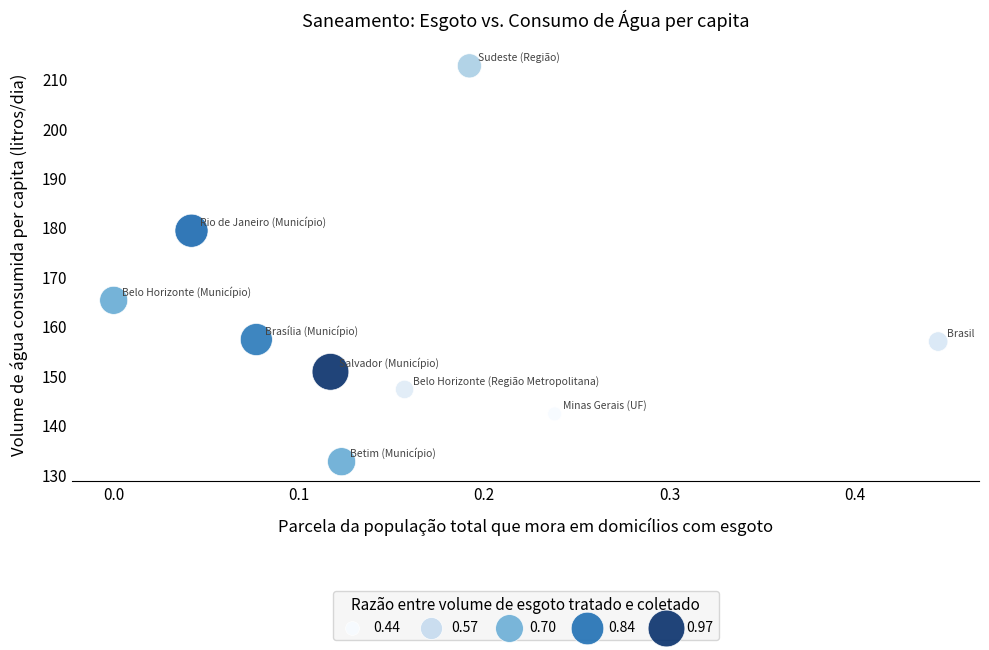

What is the range of Y values (max minus min)?

80.1